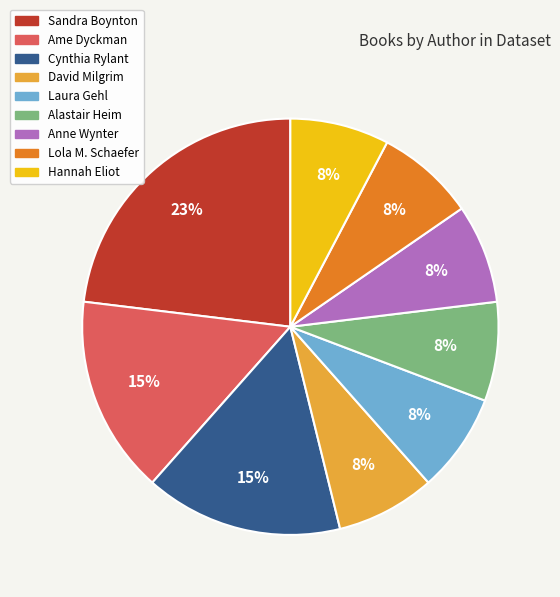

To the nearest percent, what is the average slice percentage?

11%